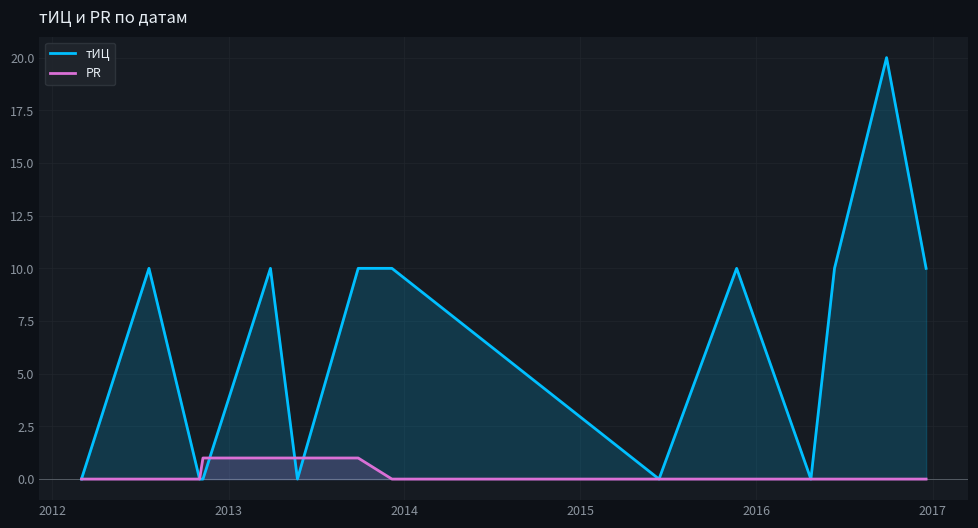

How many lines are shown in the chart?

2